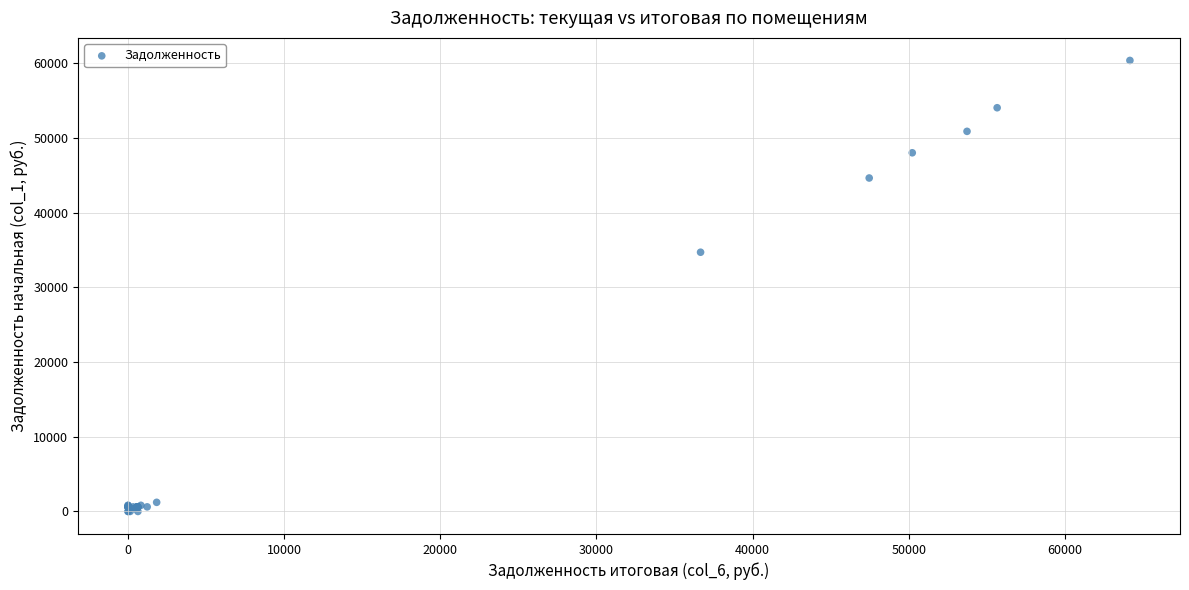

What Y value in the scatter plot is closest to 30190?

34704.5